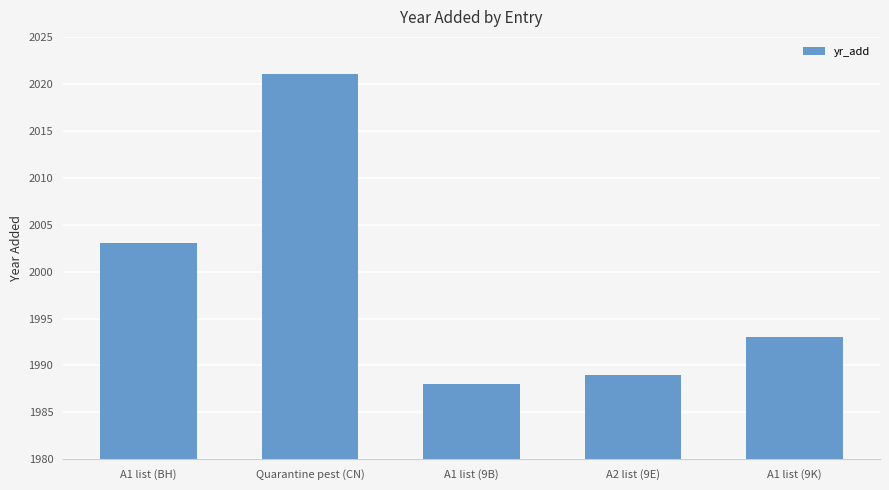

How many bars are there in total?

5